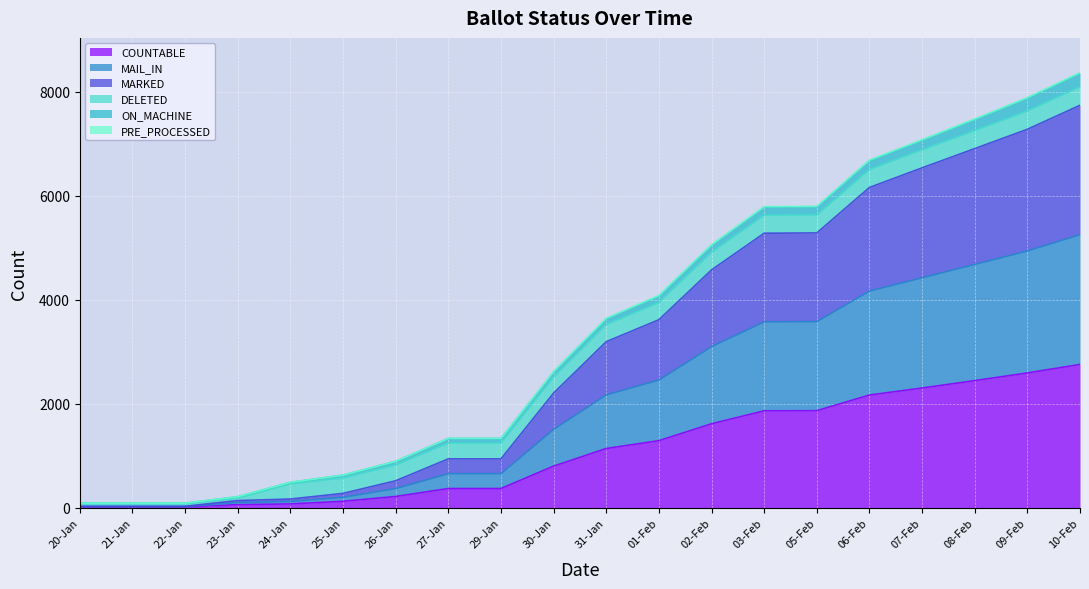

Which label corresponds to the largest value in the chart?

10-Feb